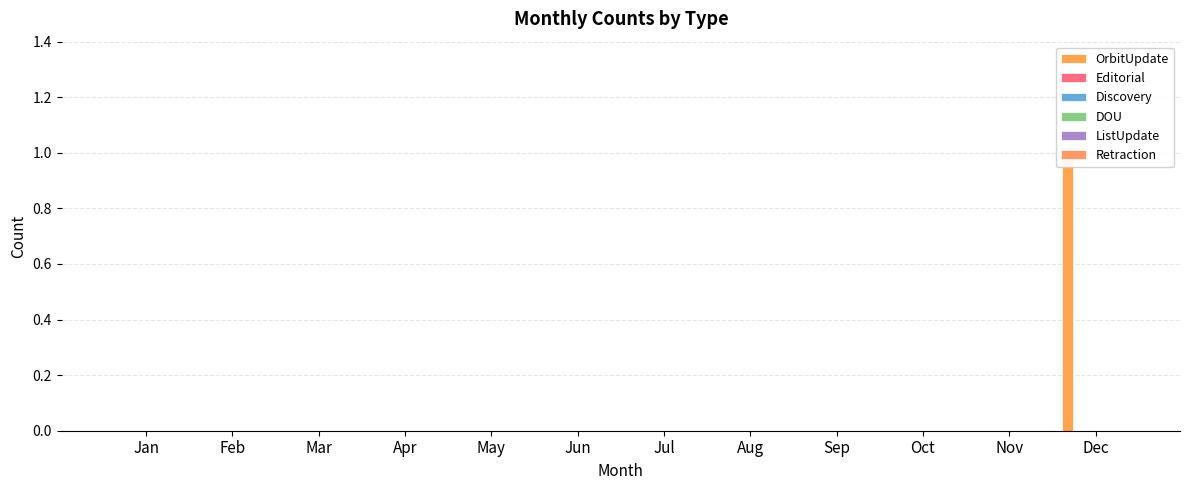

At Feb, list the series in order from smallest to largest.

OrbitUpdate, Editorial, Discovery, DOU, ListUpdate, Retraction